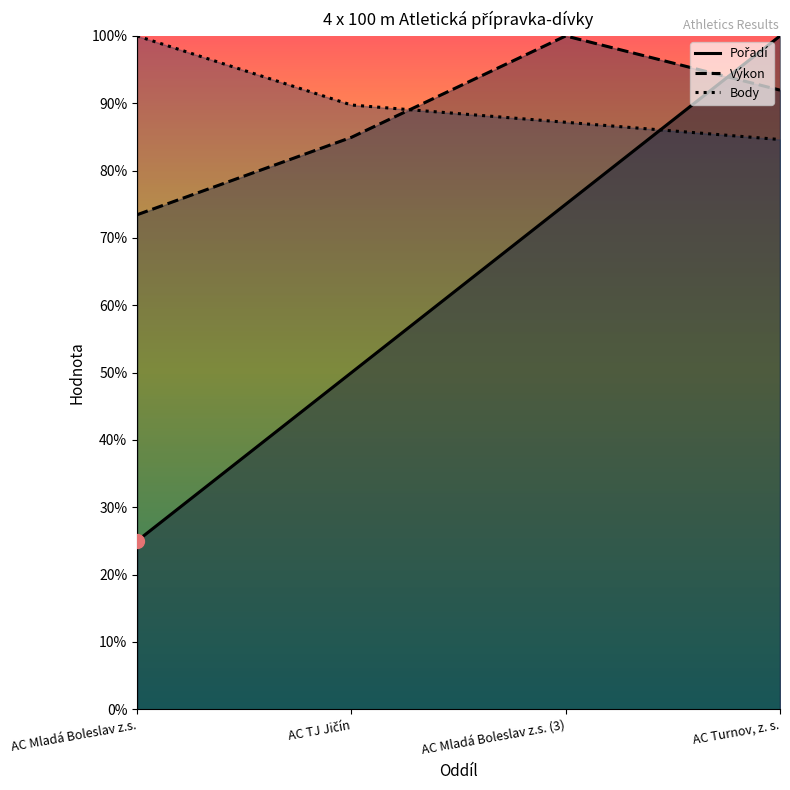

At how many categories does at least one series exceed 58?

4